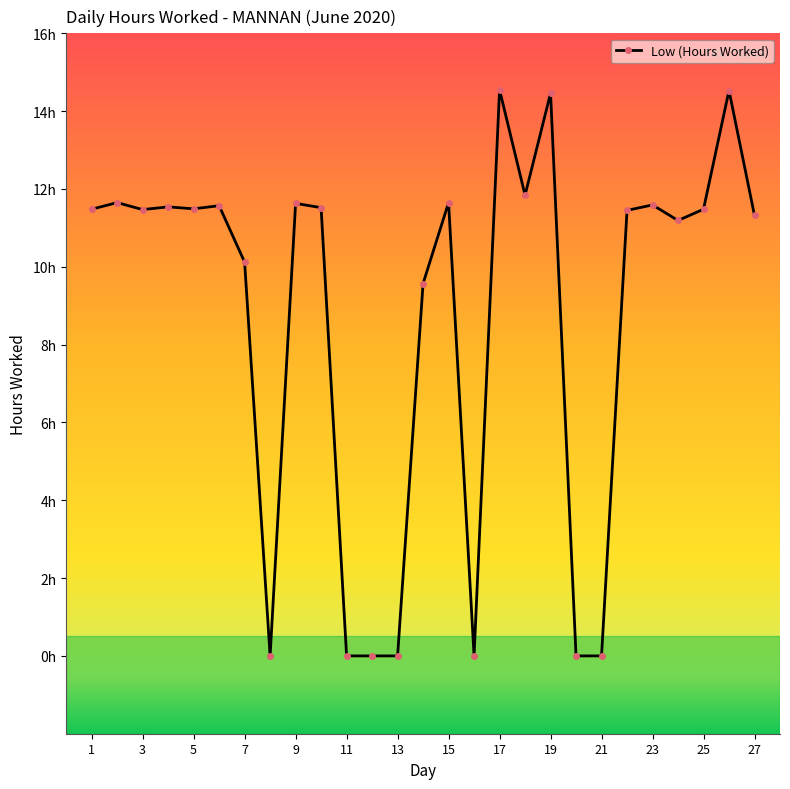

Does the chart have visible grid lines?

No